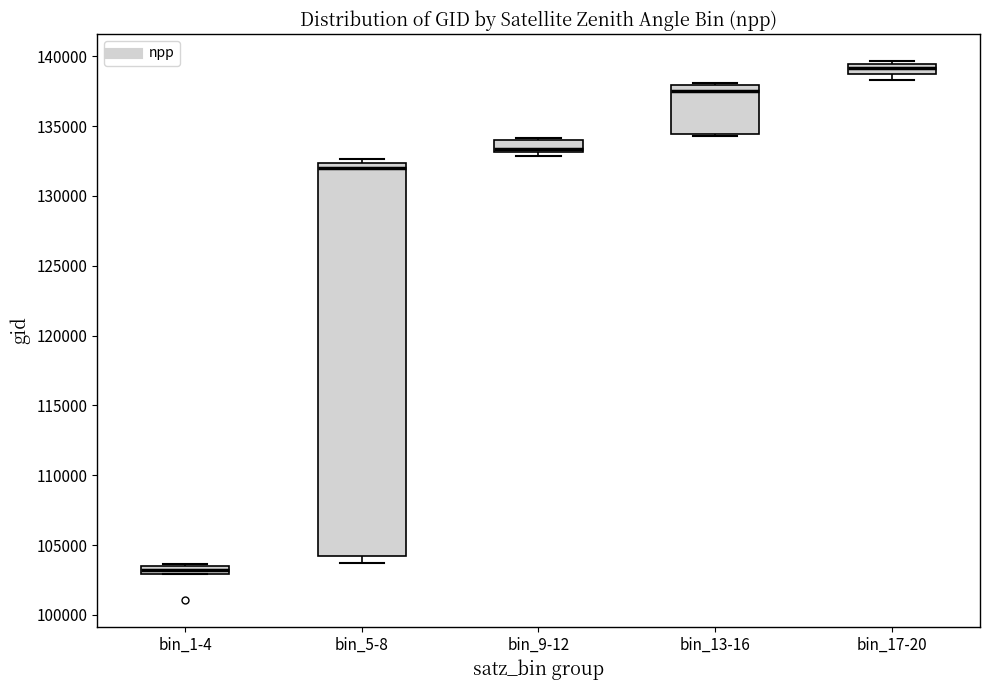

Where is the upper edge of the box for bin_13-16 on the y-axis? The values are not printed on the chart, so give them approximately, as read against the axis.

138000